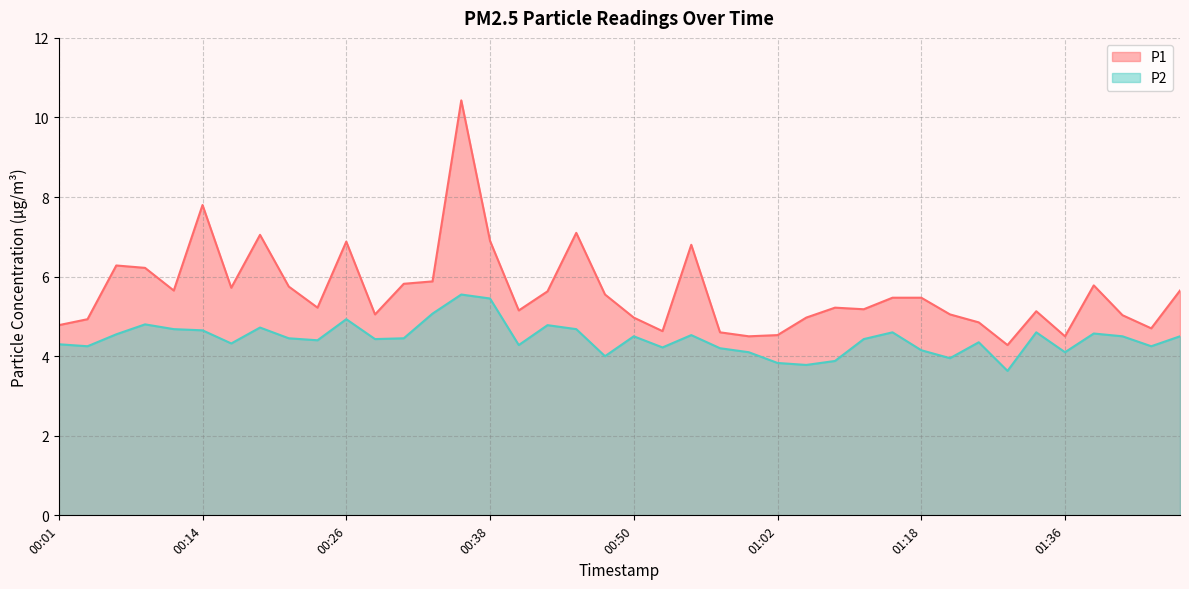

True or false: P2 and P1 intersect in this chart.

False